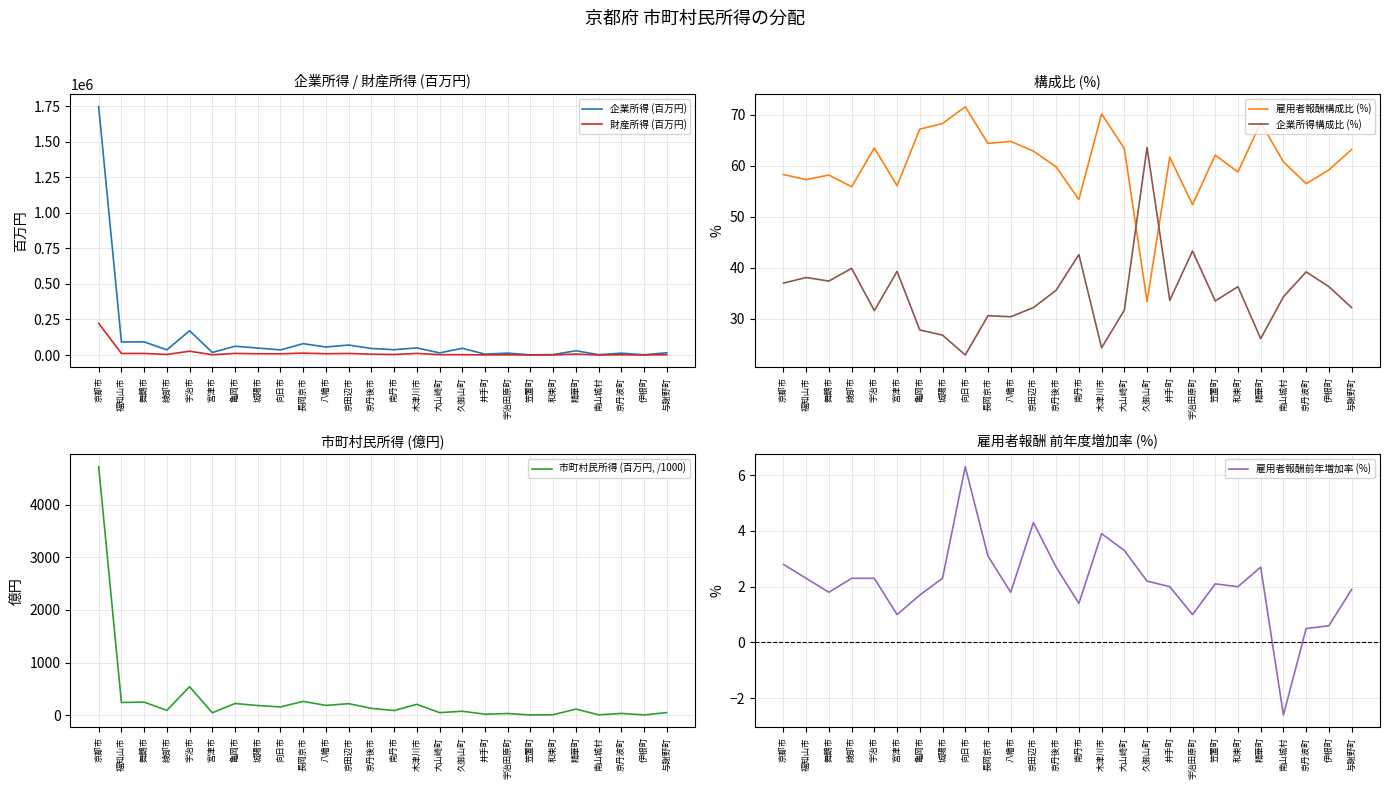

What is the minimum value shown in the chart?

-2.6